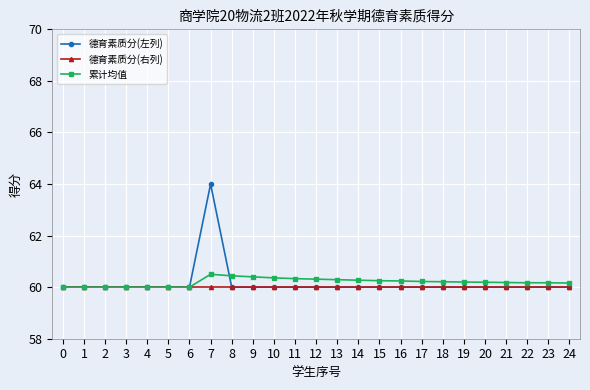

The value of 德育素质分(右列) at 4 is 60.0. True or false?

True